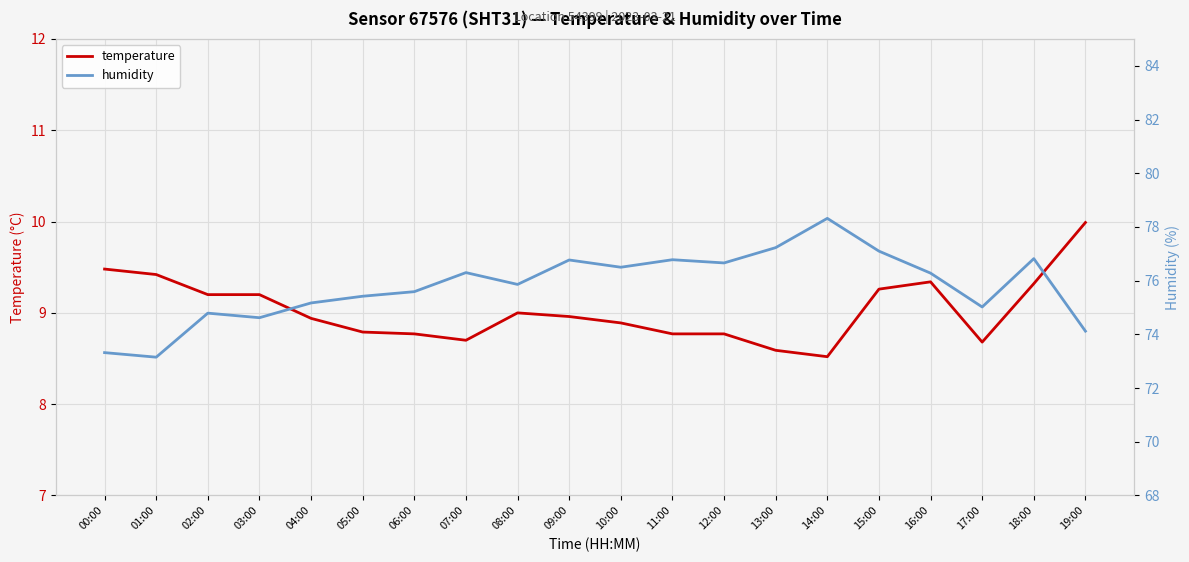

The value of temperature at 07:00 is 8.7. True or false?

True